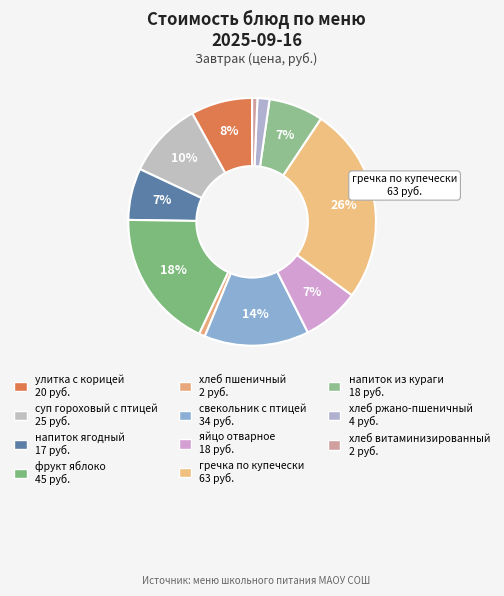

Approximately how many times larger is the value at хлеб ржано-пшеничный compared to яйцо отварное?

0.2